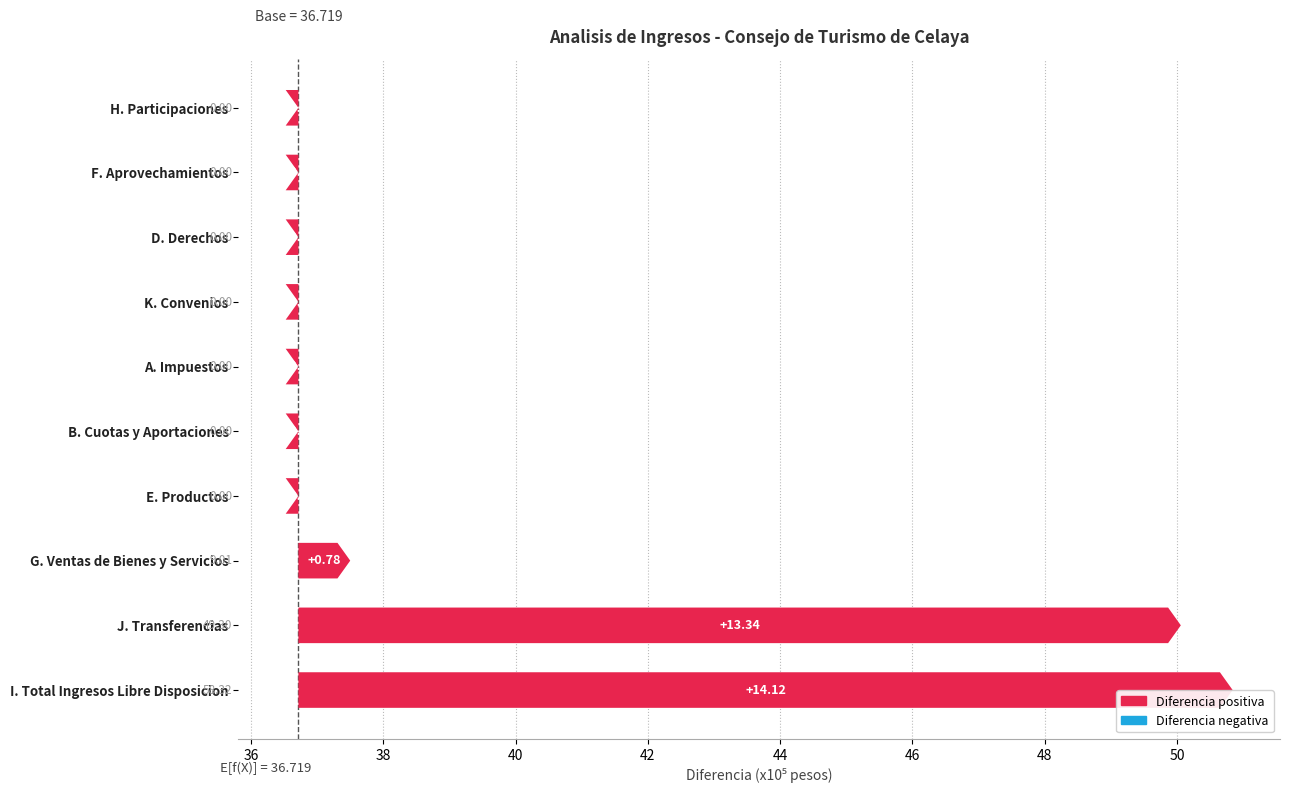

What is the average value?

2.8